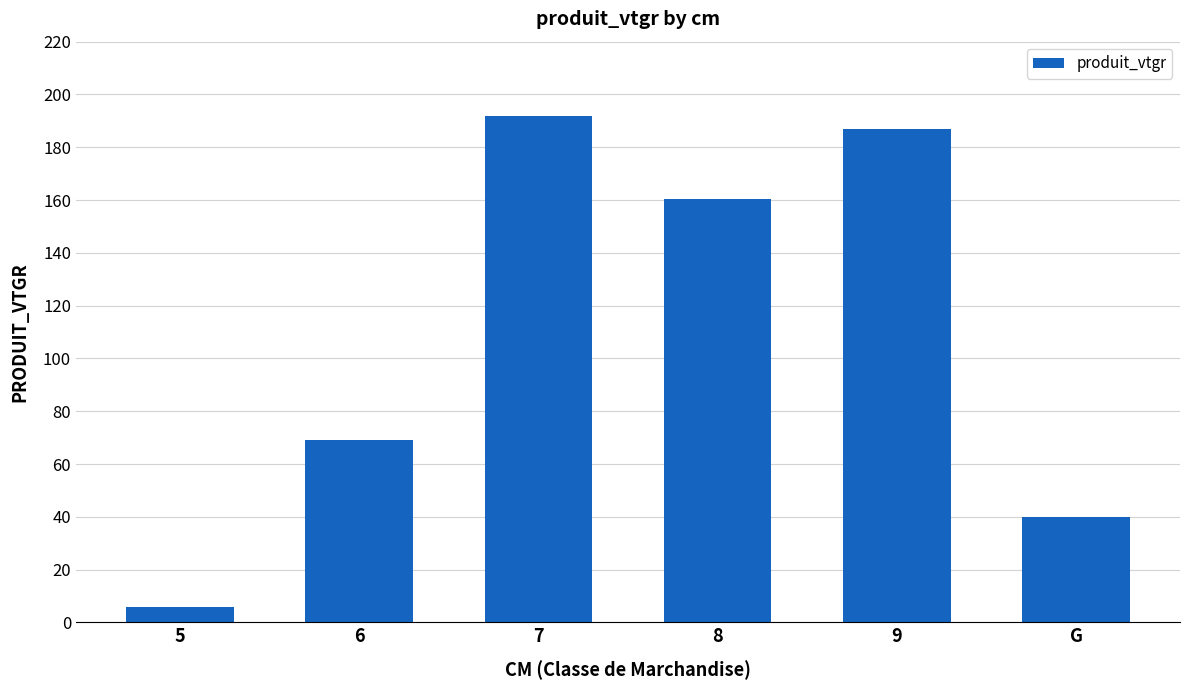

What is the sum of all values?

653.6